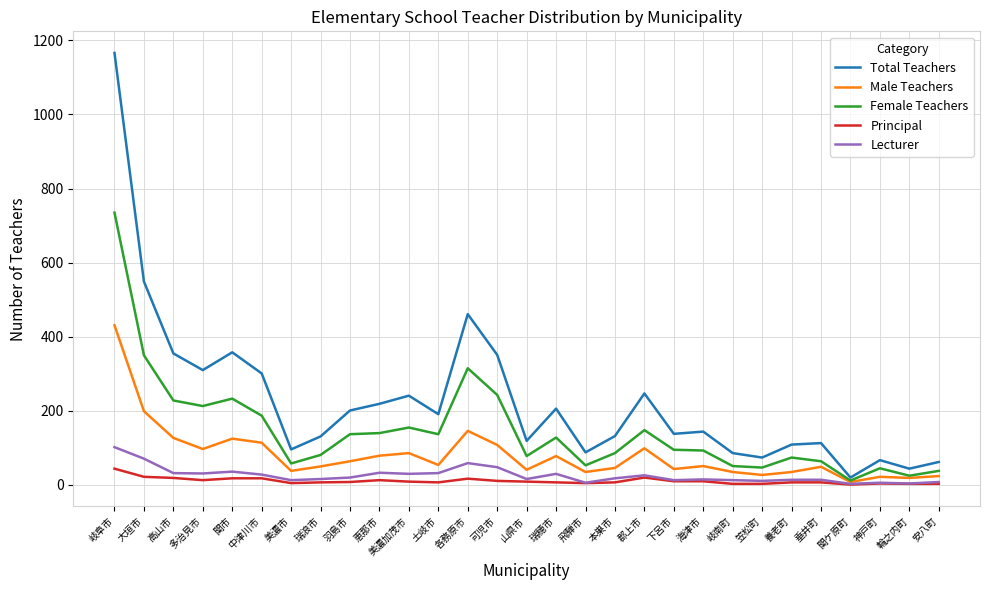

Is it true that Lecturer equals 3 at 関ケ原町?

True